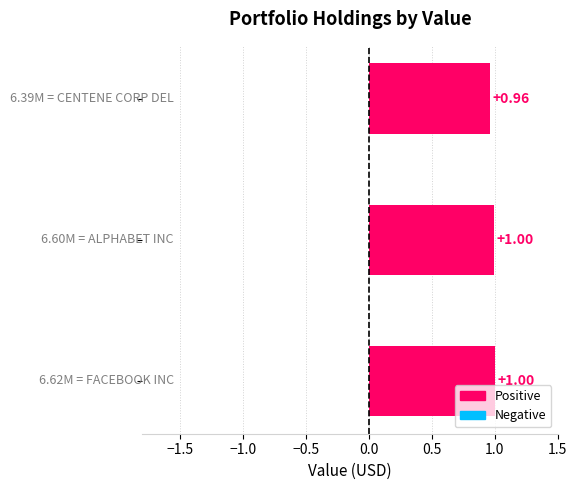

What is the sum of all values?

3.0